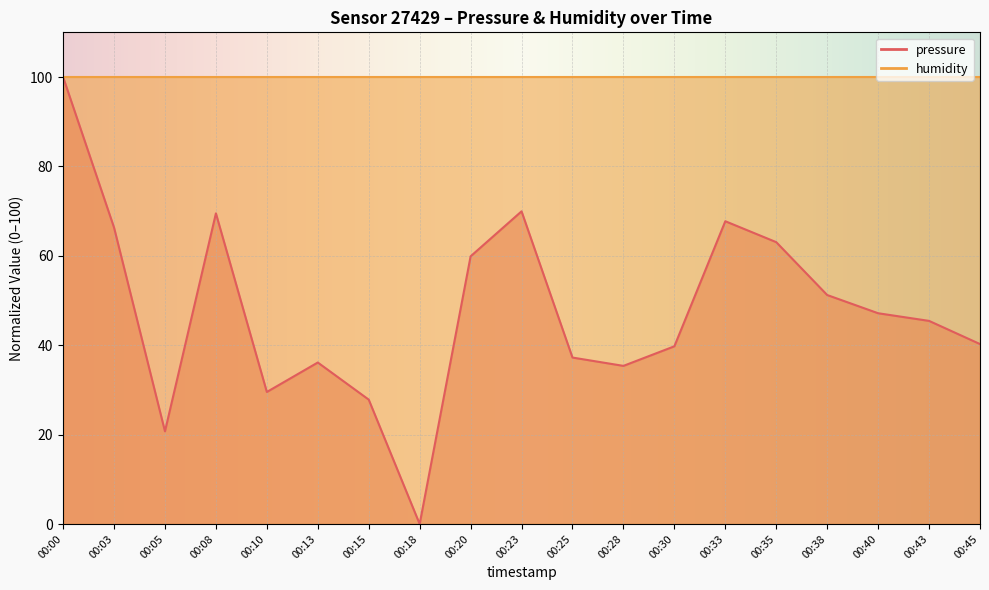

How many interior local peaks (higher than both neighbors) does the data have?

4